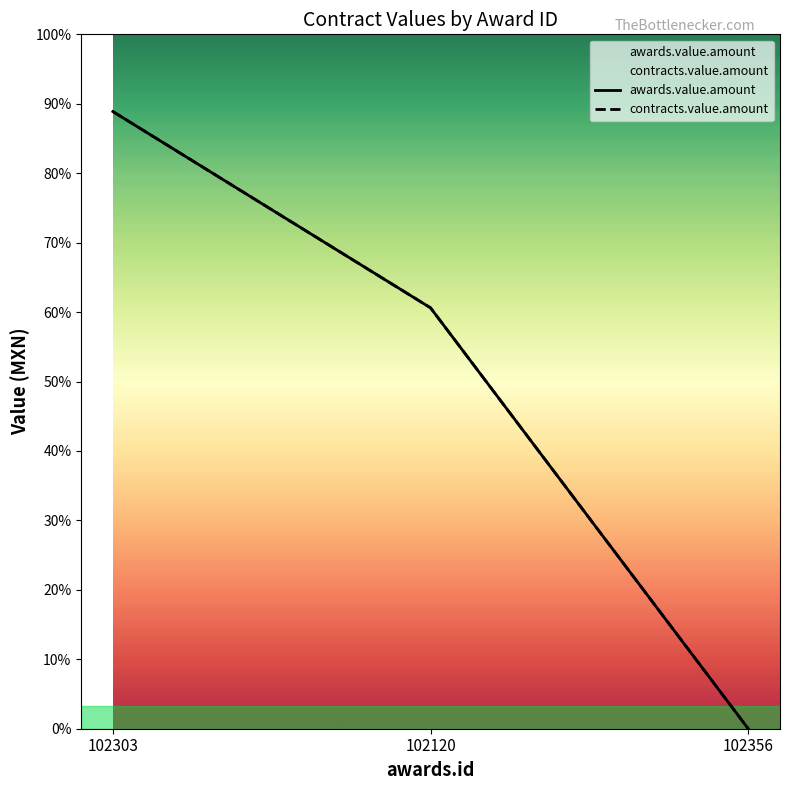

List the labels in order of awards.value.amount value, smallest first.

102356, 102120, 102303